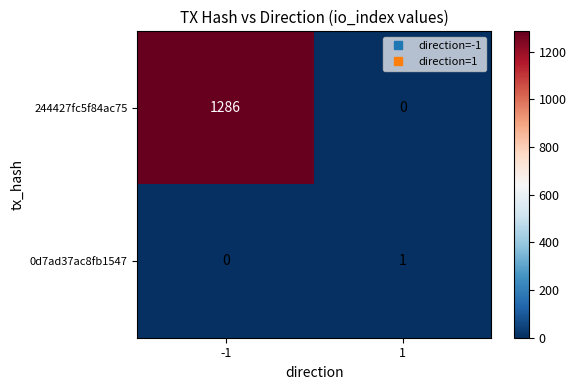

At which category is the sum across all series the highest?

-1